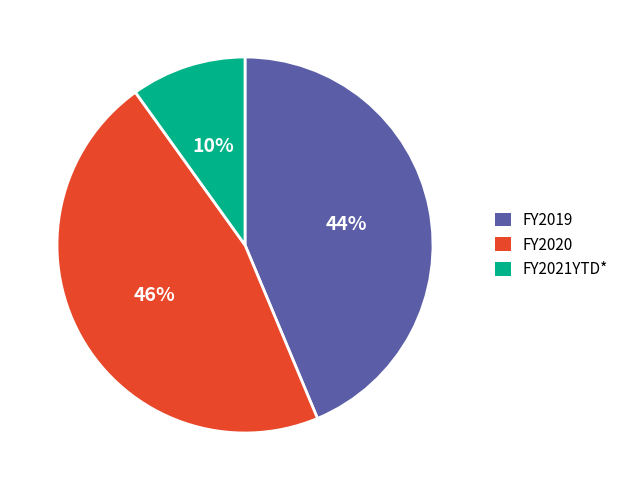

Which category has the biggest portion of the pie?

FY2020